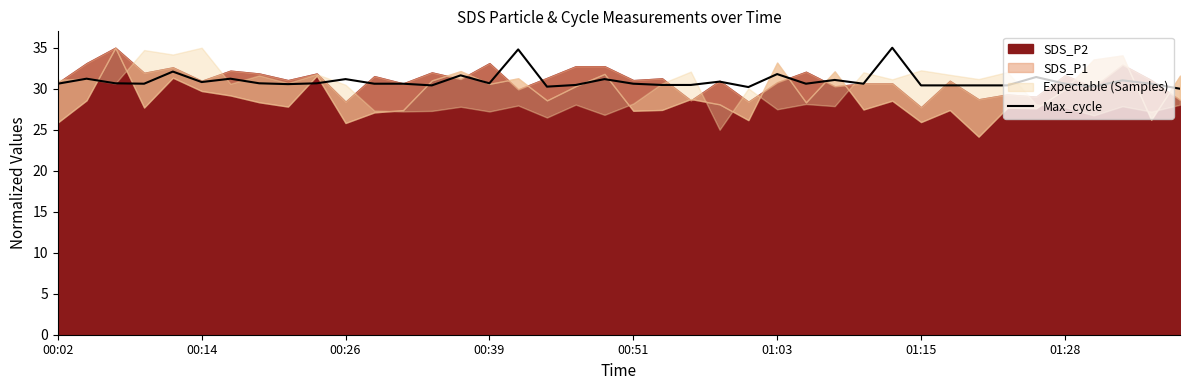

What position from the right is 33?

7